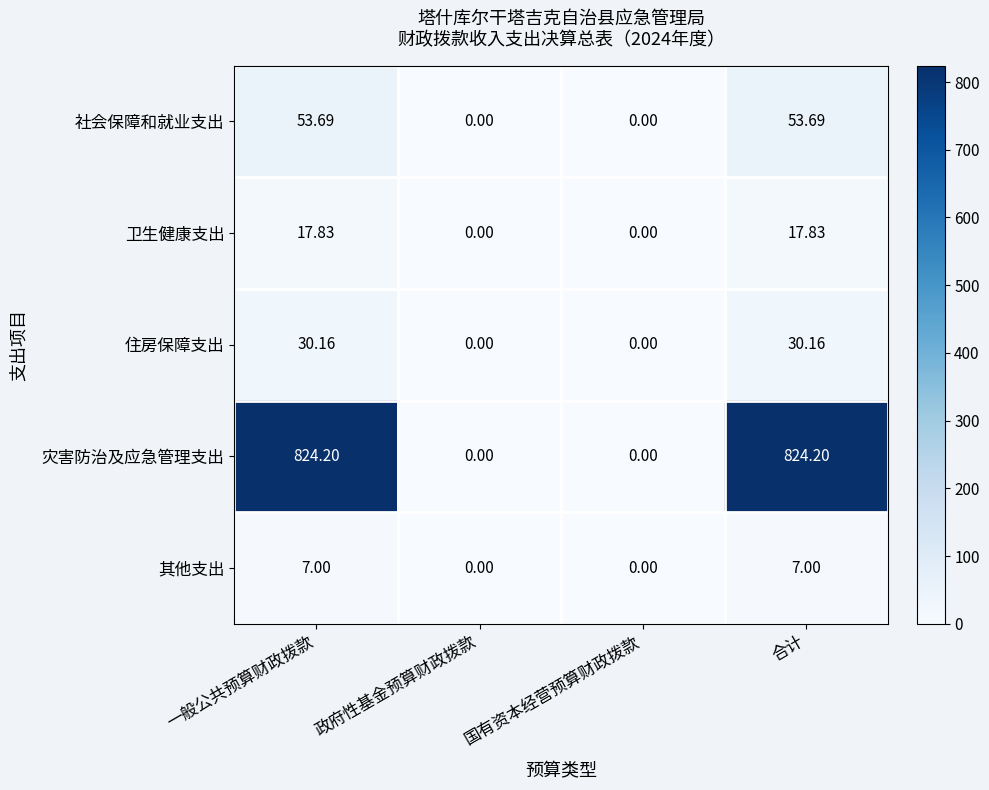

Is the value of 其他支出 at 一般公共预算财政拨款 greater than the value of 卫生健康支出 at 合计?

No